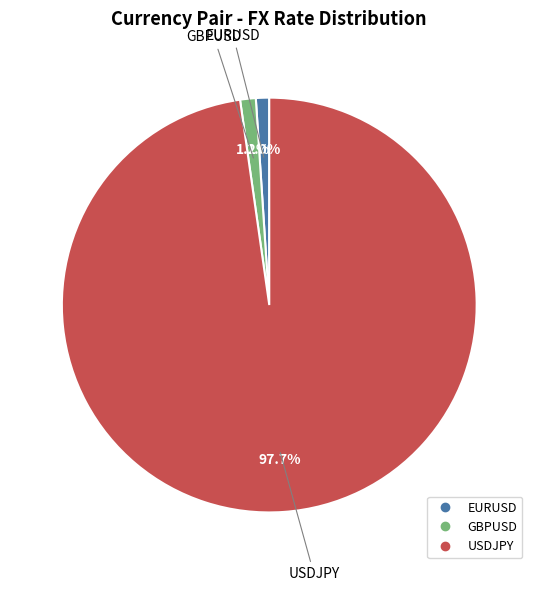

True or false: EURUSD accounts for 1% of the total.

True